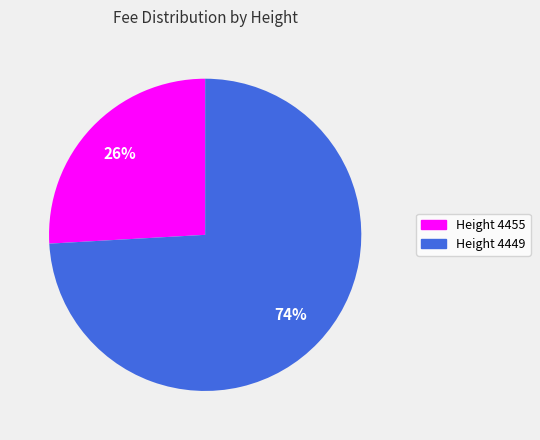

Which category has the biggest portion of the pie?

Height 4449